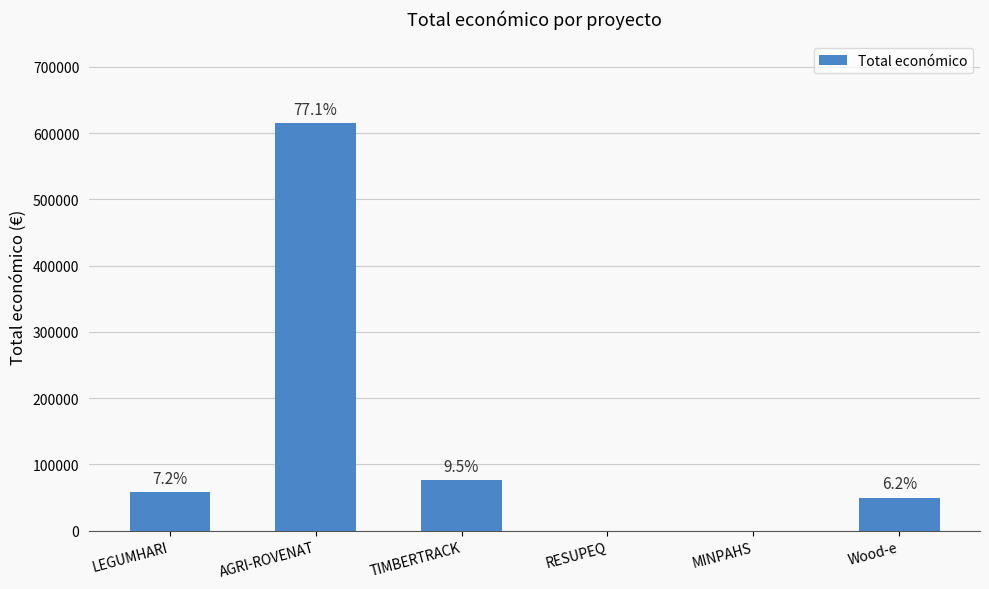

At which category does the chart reach its peak across all series?

AGRI-ROVENAT